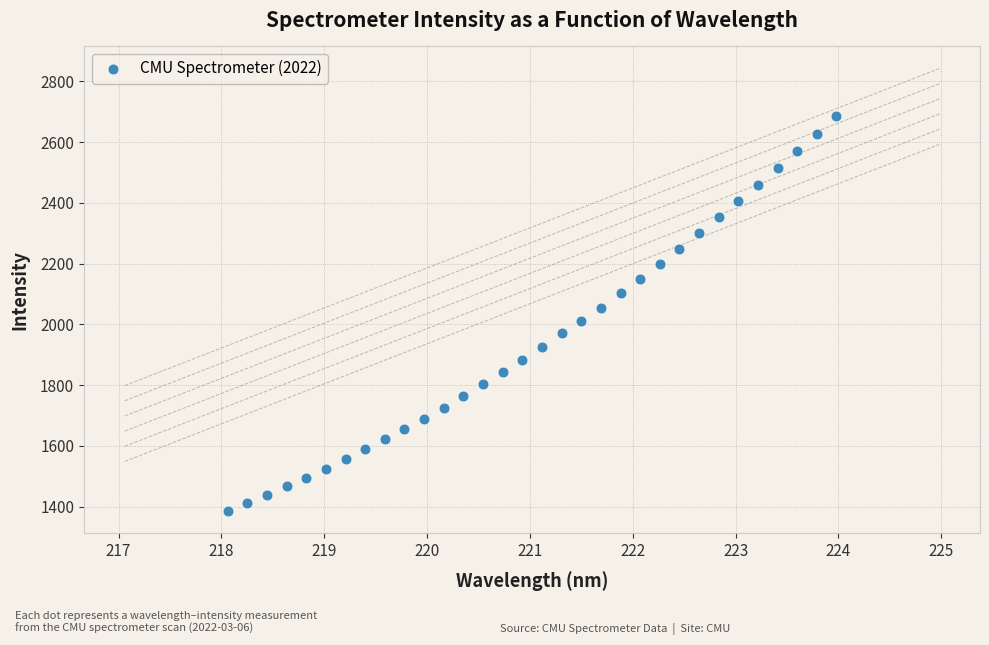

What is the range of X values (max minus min)?

5.9